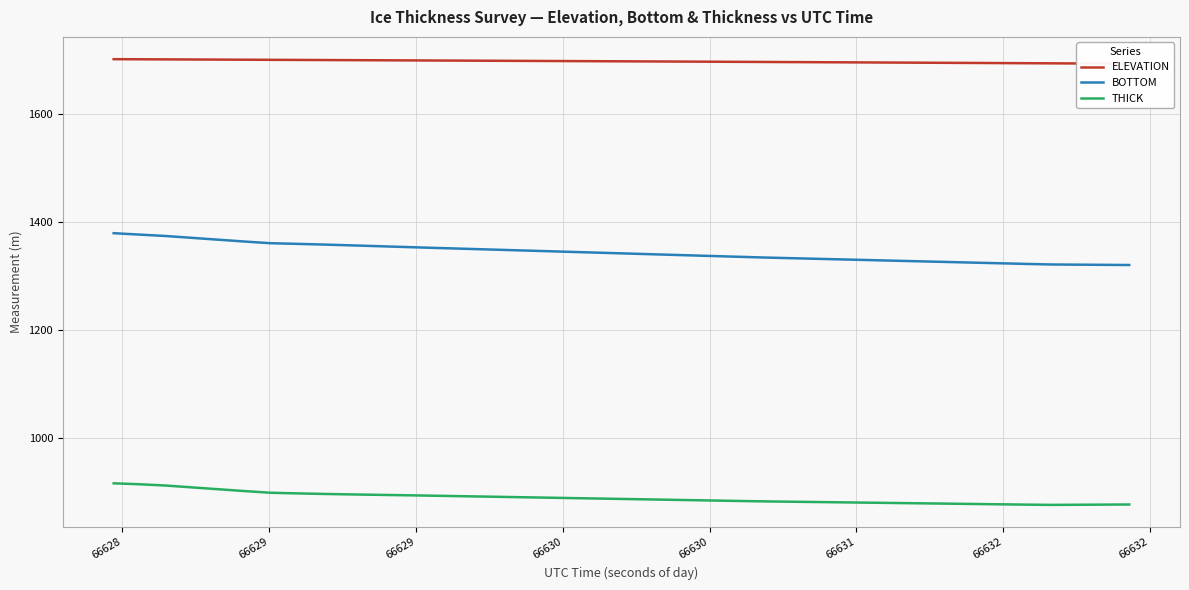

True or false: BOTTOM and THICK intersect in this chart.

False